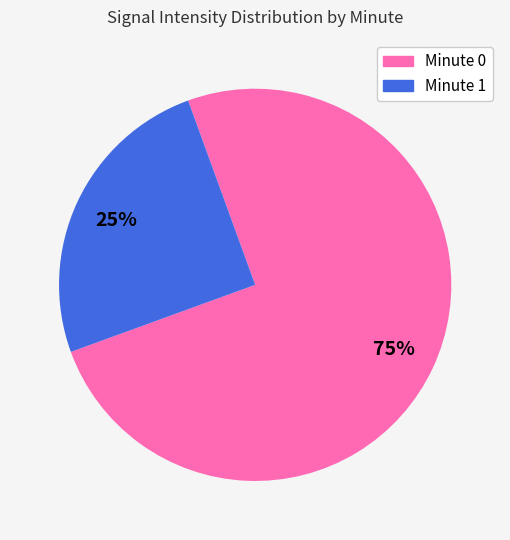

Which category has the smallest portion of the pie?

Minute 1